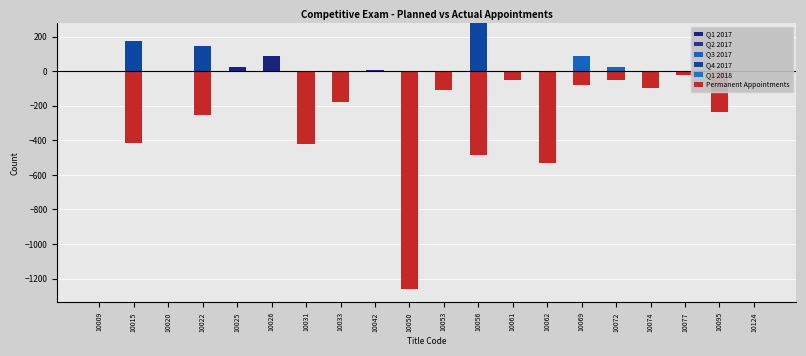

Is it true that Q3 2017 equals 0 at 10009?

True